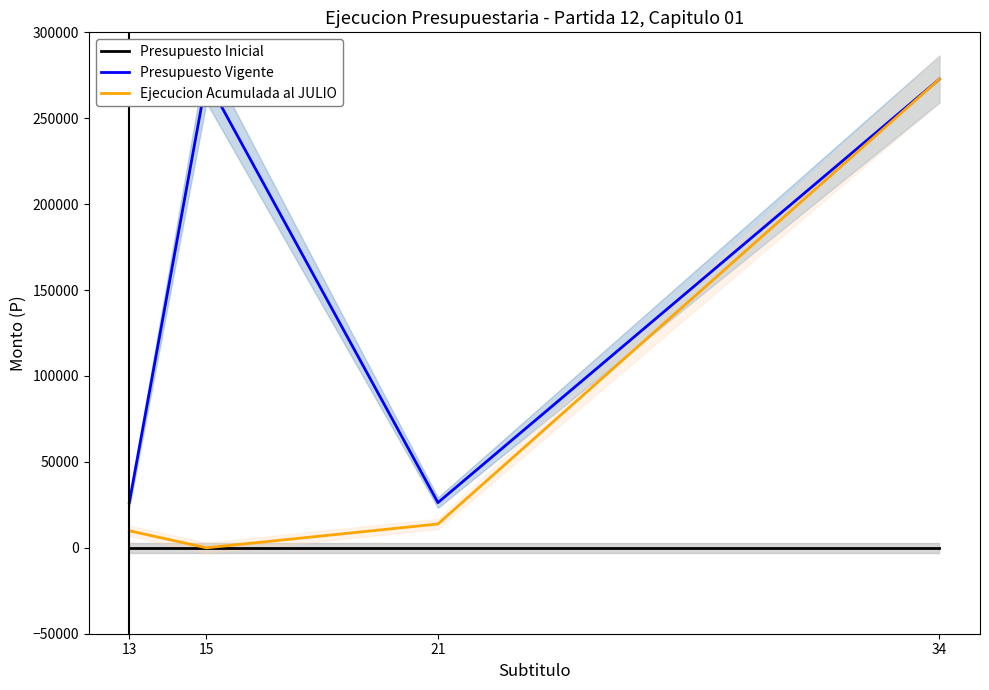

Reading left to right, list all the values displayed in this chart.

Presupuesto Inicial: 0	0	0	0
Presupuesto Vigente: 26309	272808	26309	272808
Ejecucion Acumulada al JULIO: 9912	0	13859	272807